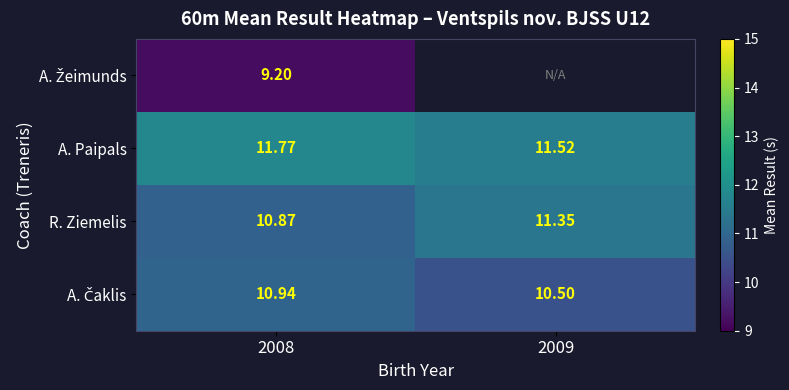

The value of A. Čaklis at 2009 is 2.7. True or false?

False